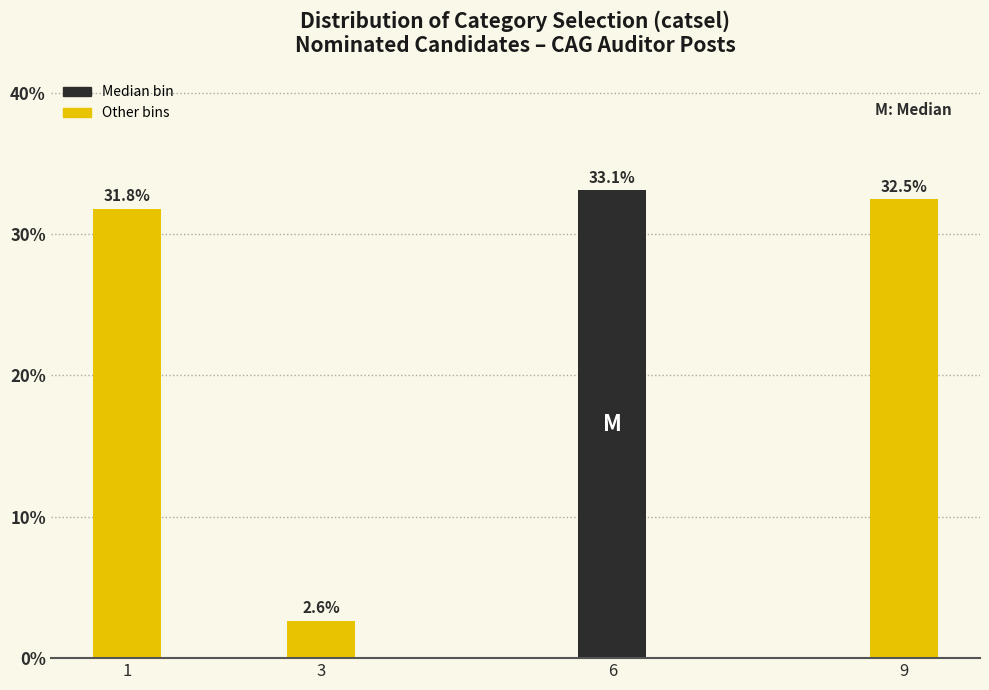

Reading right to left, list all the values displayed in this chart.

9=32.5	6=33.1	3=2.6	1=31.8